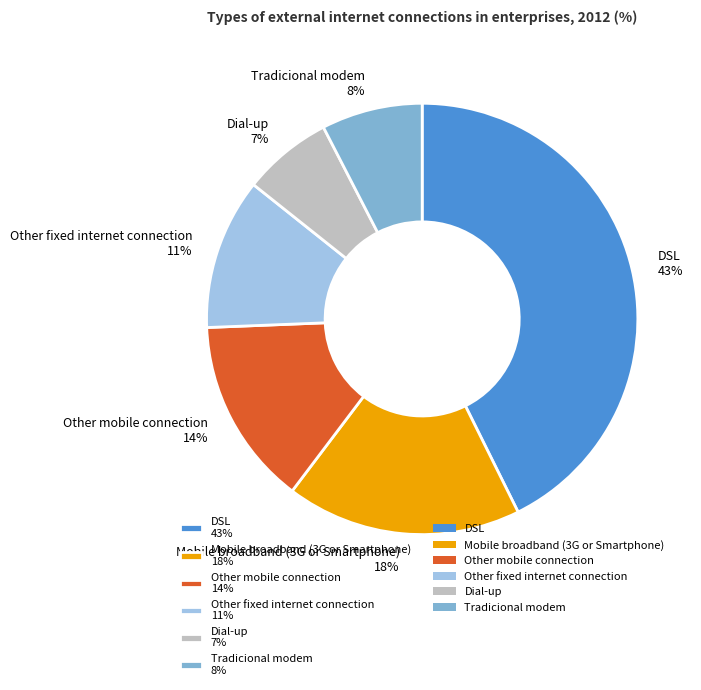

To the nearest percent, what percentage of the pie is Mobile broadband (3G or Smartphone)?

18%